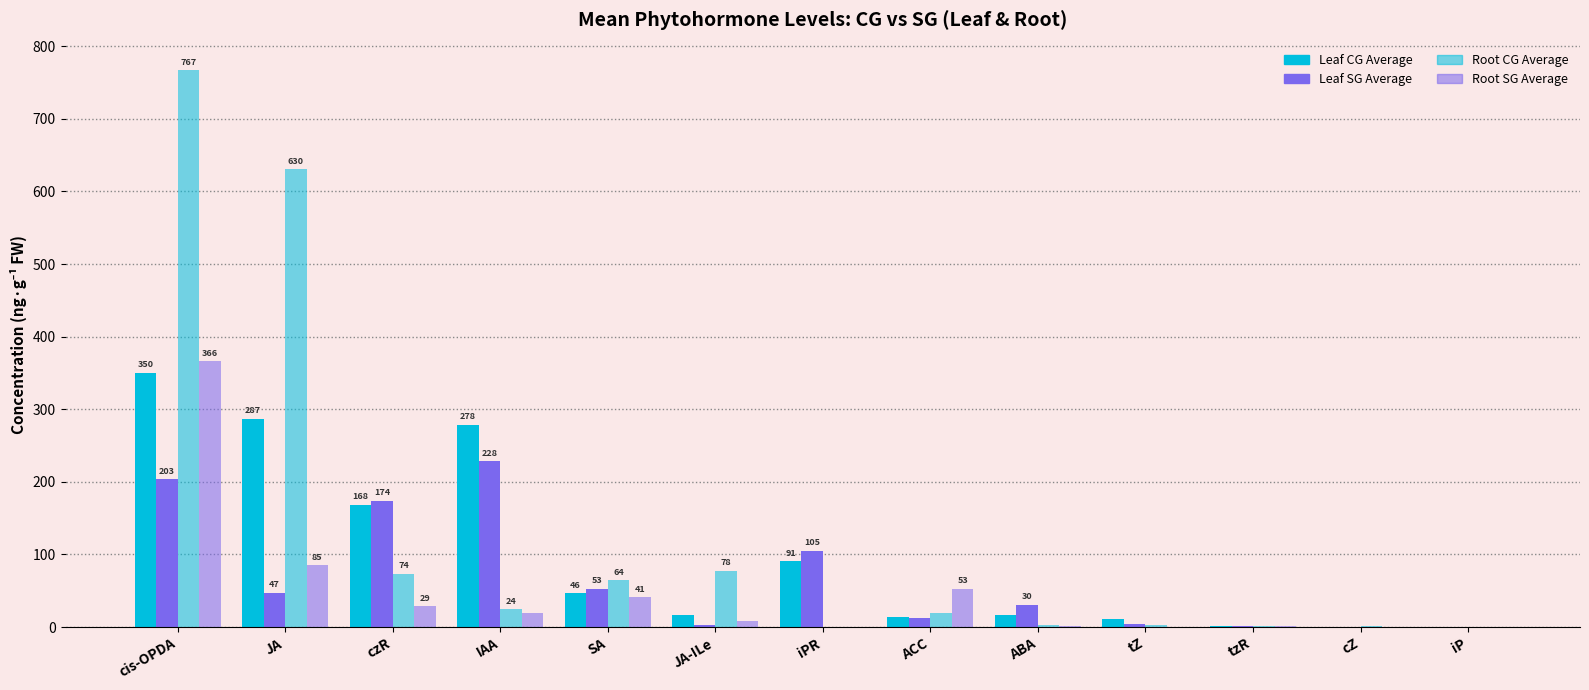

What is the difference between the second highest and second lowest values in the Leaf SG Average series?

202.7